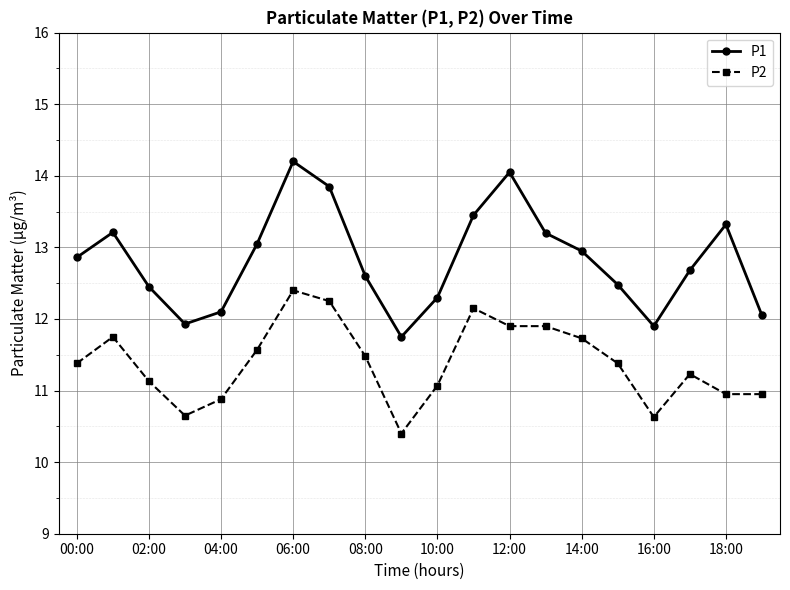

How many values in the P1 series exceed 12?

17